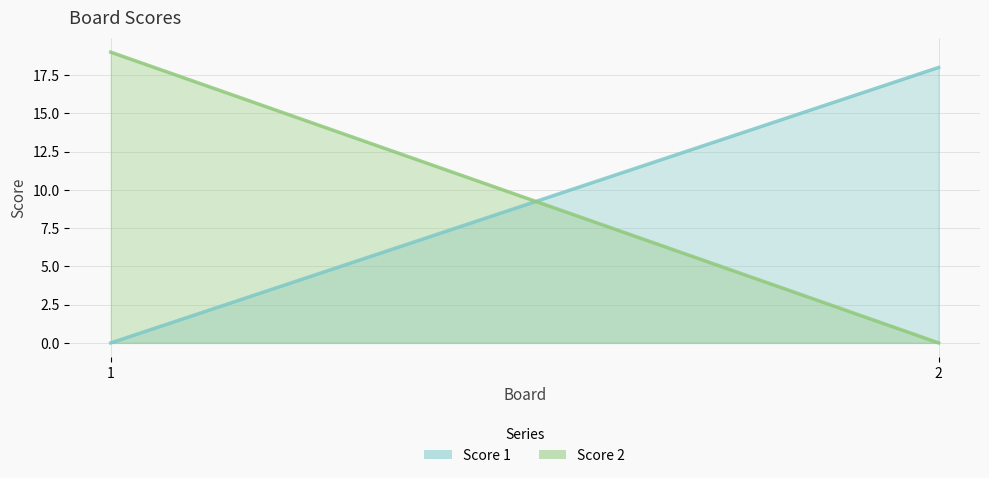

What is the value of the Score 2 point at the 1st from the left?

19